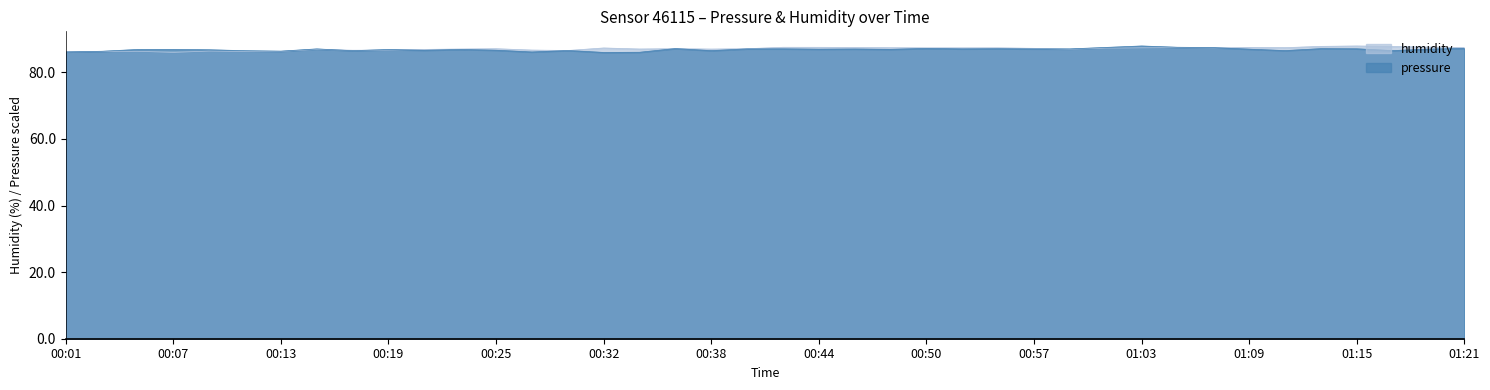

List the series in order of their overall mean, highest first.

humidity, pressure